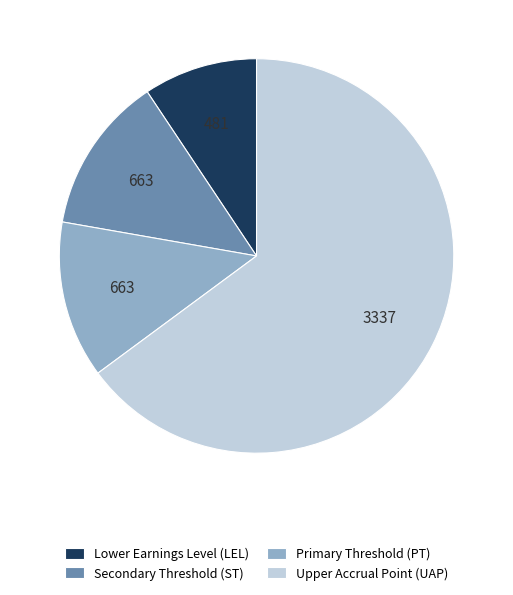

Is there a majority slice in this chart?

Yes